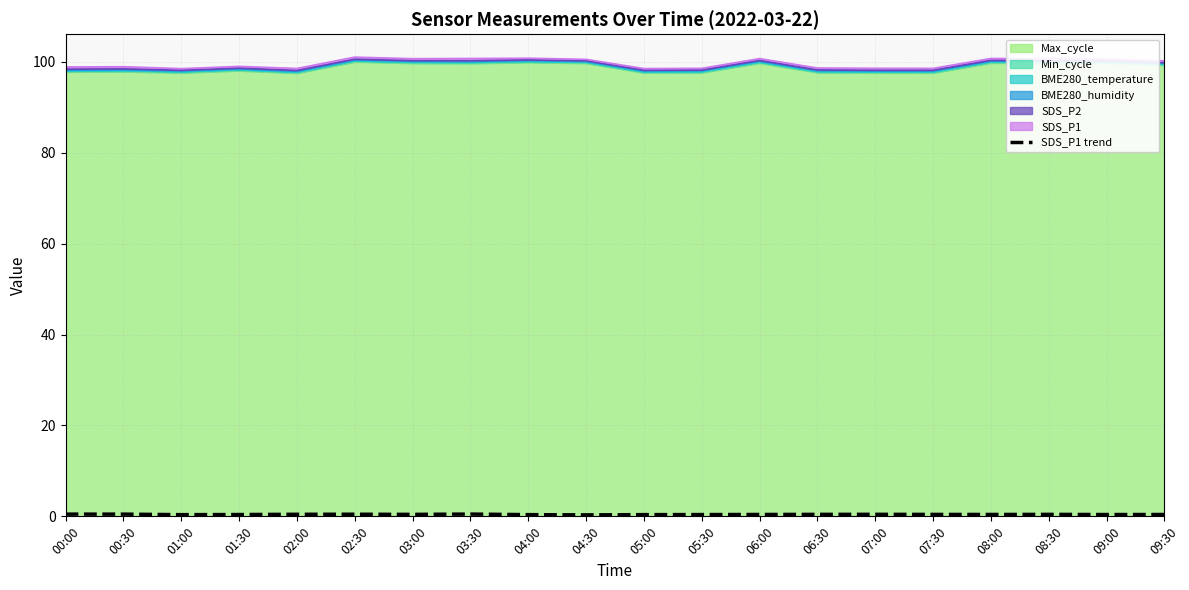

At which category does the chart reach its minimum across all series?

04:30